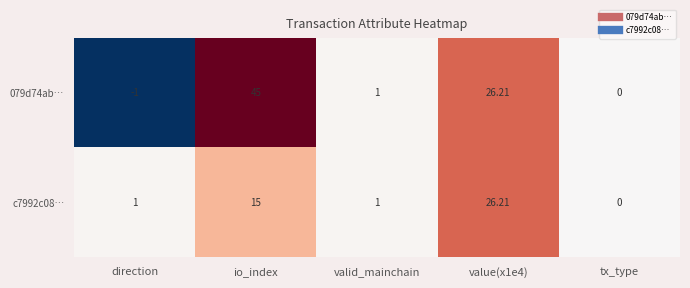

At how many categories does at least one series exceed 42?

1